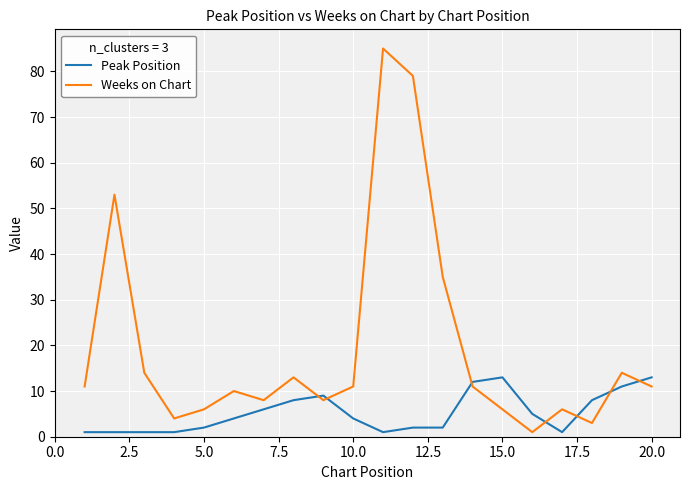

Does the chart have visible grid lines?

Yes